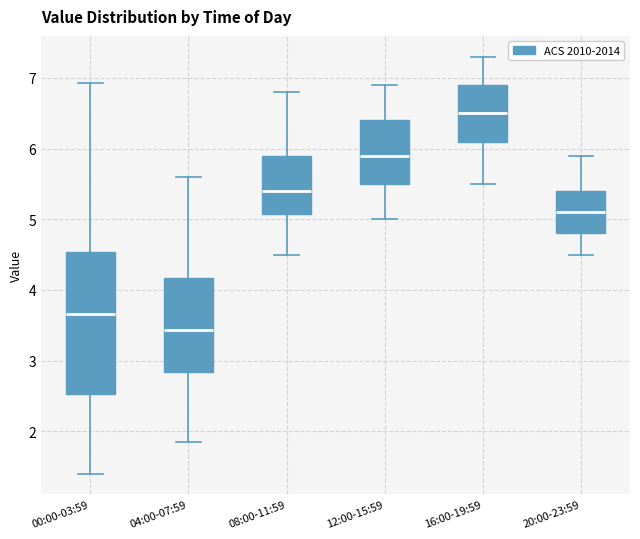

Reading left to right, transcribe this box plot: for each box, give where its median line is, the range the box spans, and where its two whiskers end, as read against the y-axis. The values are not printed on the chart, so give them approximately, as read against the axis.

00:00-03:59: median 3.7, box 2.5 to 4.5, whiskers 1.4 to 6.9
04:00-07:59: median 3.4, box 2.8 to 4.2, whiskers 1.9 to 5.6
08:00-11:59: median 5.4, box 5.1 to 5.9, whiskers 4.5 to 6.8
12:00-15:59: median 5.9, box 5.5 to 6.4, whiskers 5.0 to 6.9
16:00-19:59: median 6.5, box 6.1 to 6.9, whiskers 5.5 to 7.3
20:00-23:59: median 5.1, box 4.8 to 5.4, whiskers 4.5 to 5.9